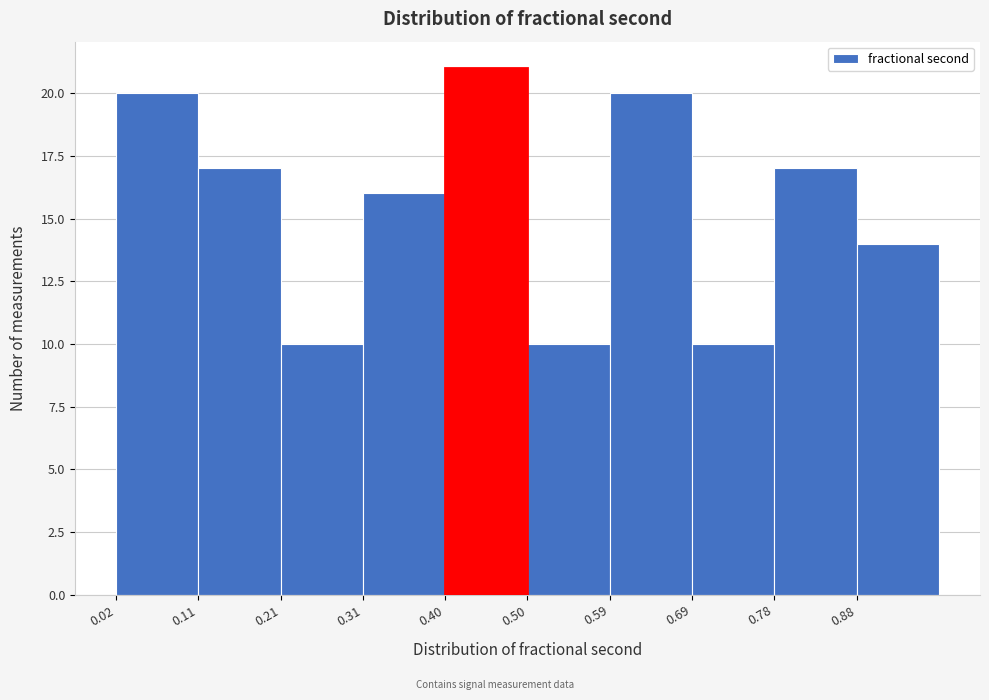

What is the height of the bar covering 0.50 to 0.59 on the x-axis? Neither the bar edges nor the heights are printed on the chart, so give them approximately, as read against the axes.

10